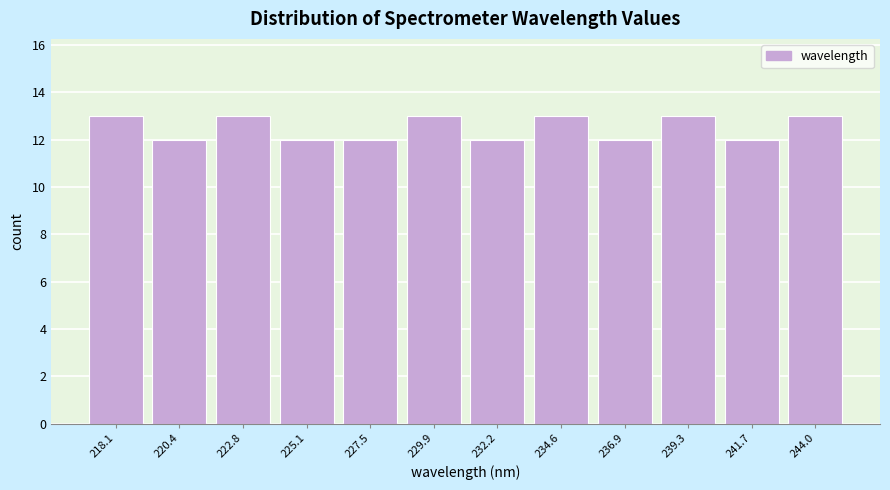

Reading right to left, transcribe all the data shown in this chart.

244.0=13	241.7=12	239.3=13	236.9=12	234.6=13	232.2=12	229.9=13	227.5=12	225.1=12	222.8=13	220.4=12	218.1=13